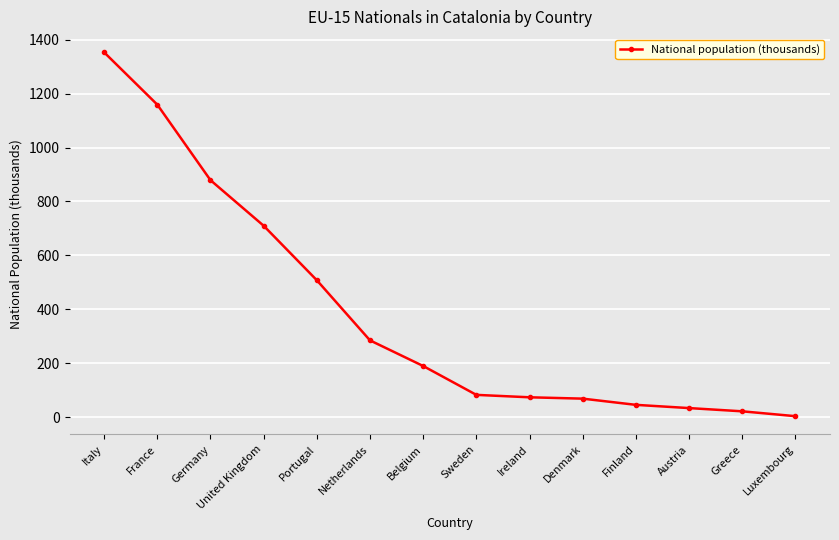

How many values are below 190?

7